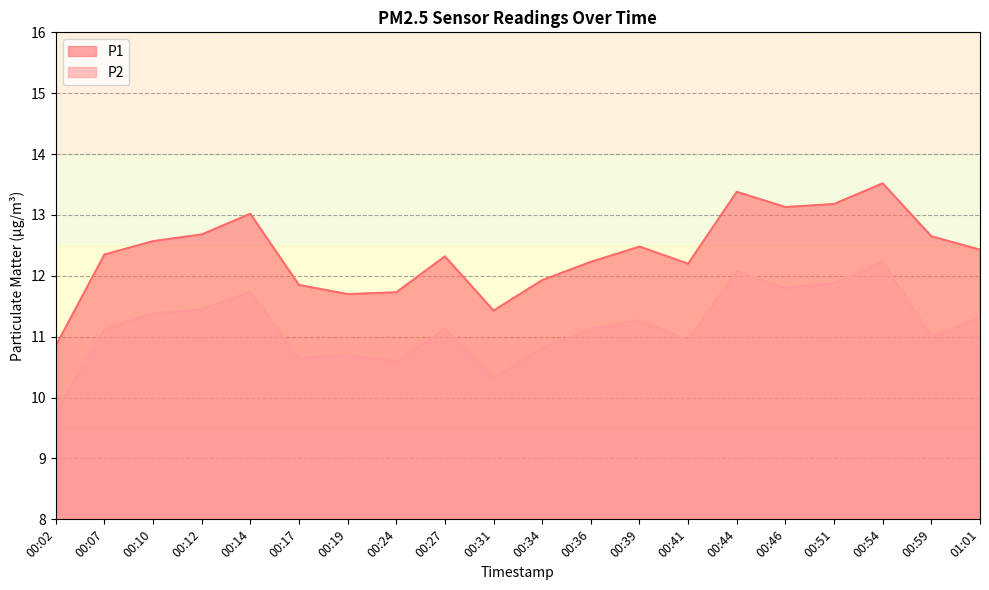

What is the sum of all P1 values?

247.6